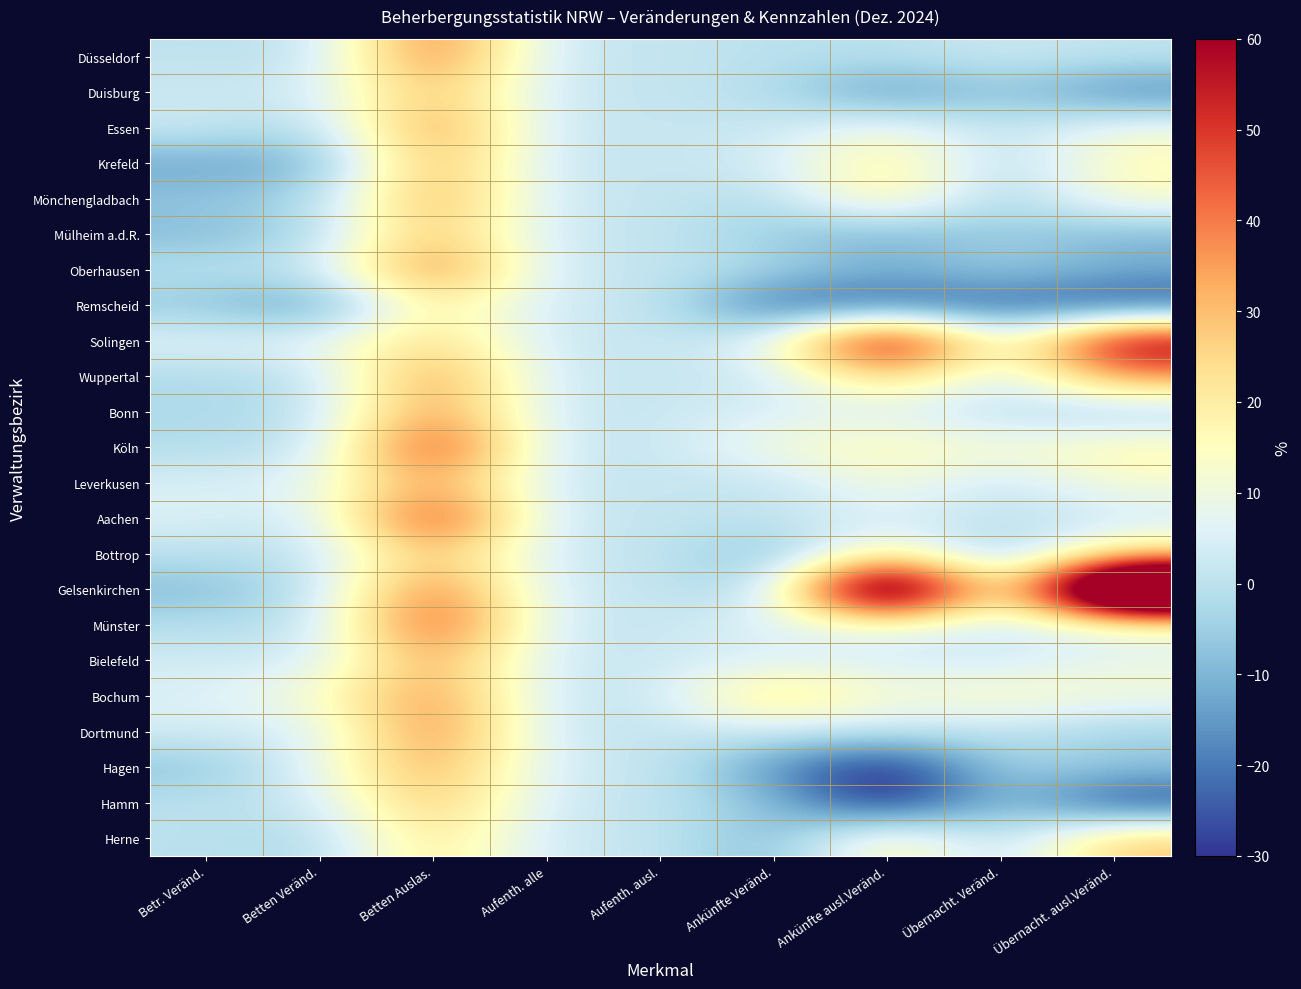

Rank the series by their maximum value, from lowest to highest.

Remscheid, Herne, Bottrop, Duisburg, Mülheim a.d.R., Hamm, Krefeld, Bielefeld, Hagen, Leverkusen, Mönchengladbach, Wuppertal, Bonn, Bochum, Essen, Dortmund, Düsseldorf, Oberhausen, Münster, Köln, Aachen, Solingen, Gelsenkirchen